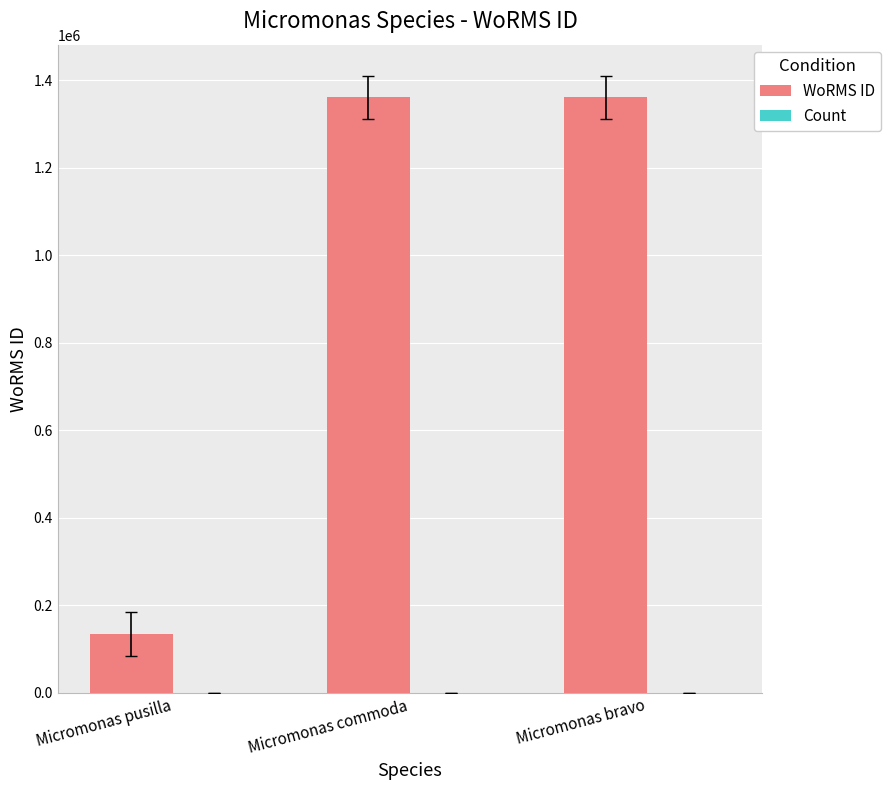

What is the maximum value for WoRMS ID?

1361175